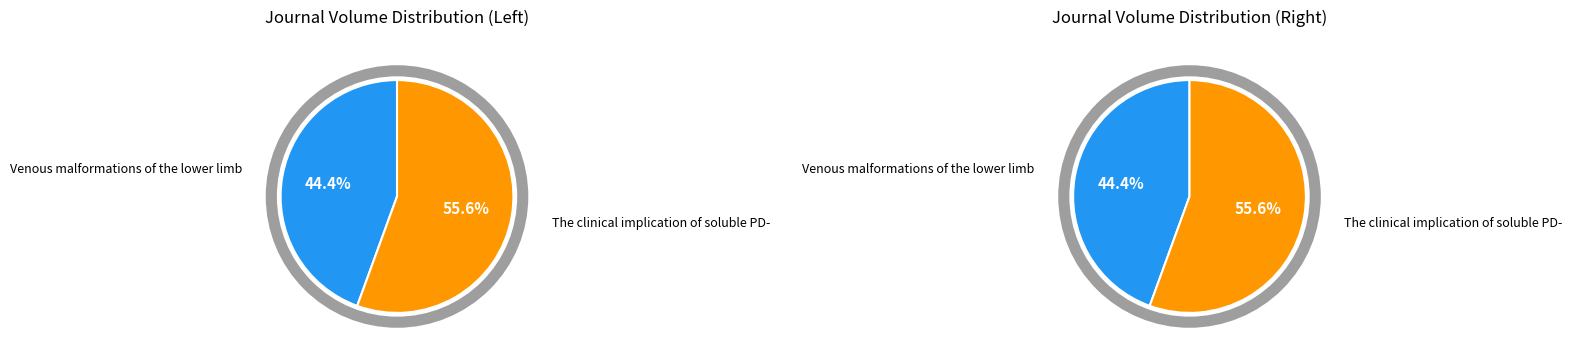

What is the largest slice in the pie chart?

The clinical implication of soluble PD-